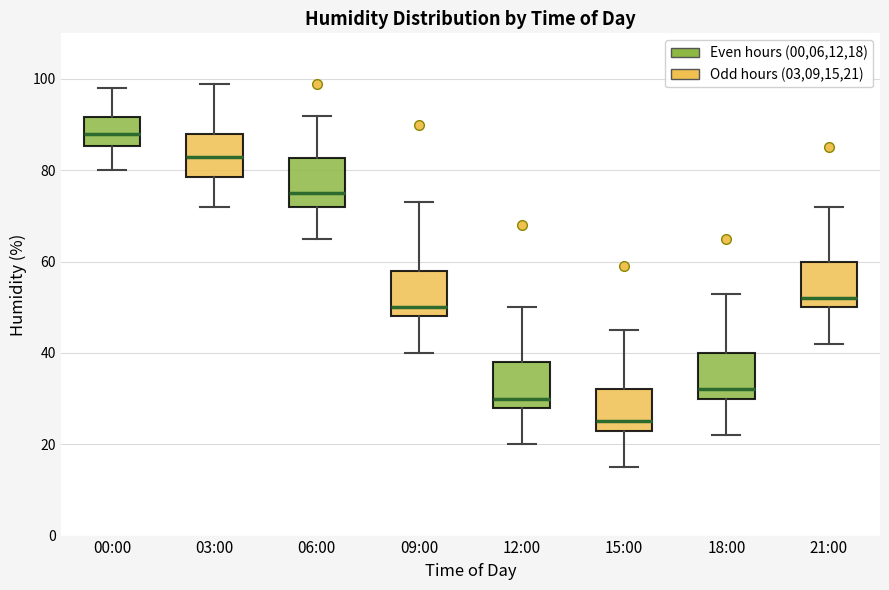

Which box's median line is the highest?

00:00